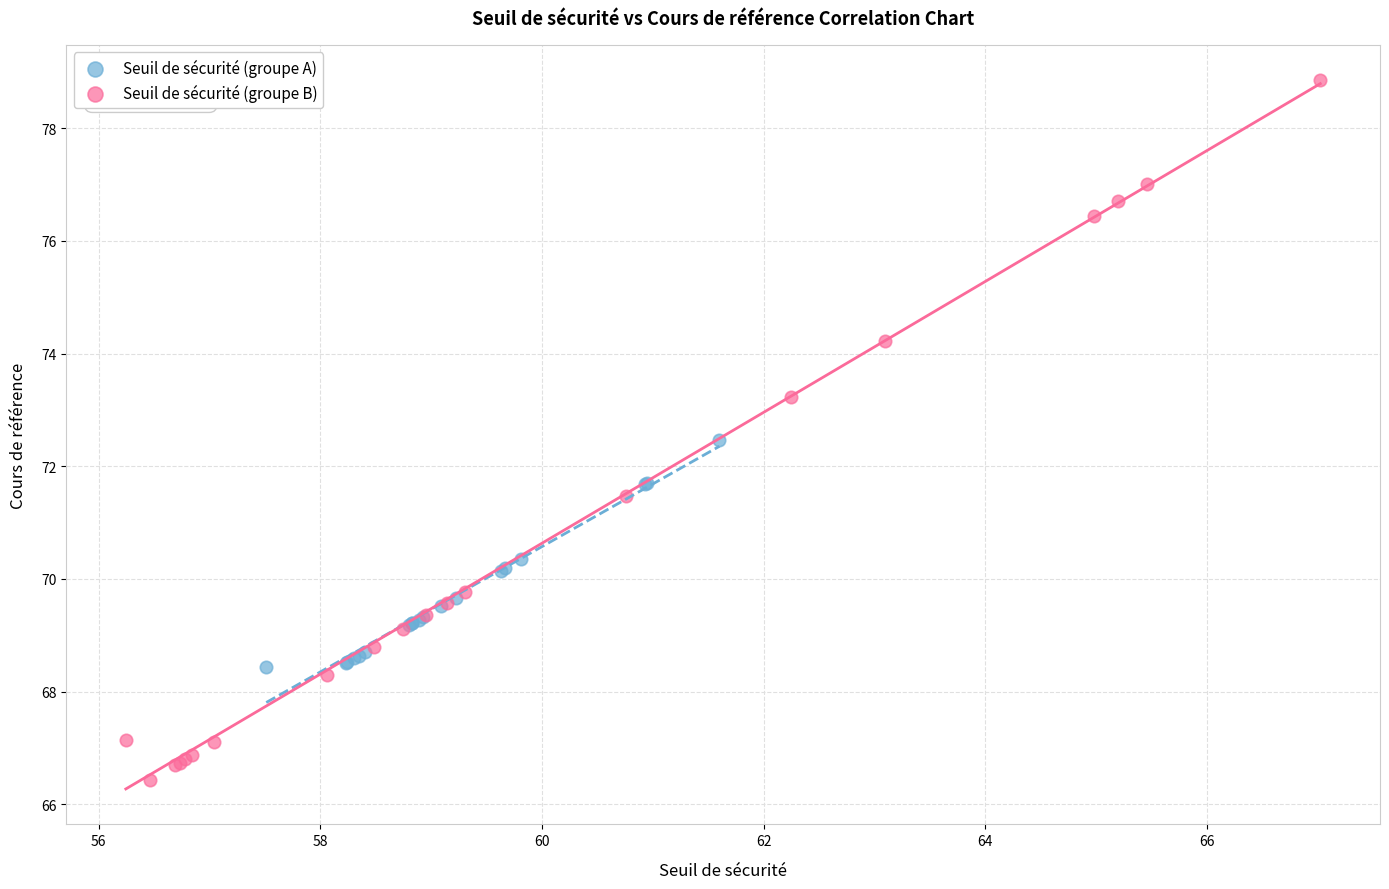

Which series has the widest spread of Y values?

Seuil de sécurité (groupe B)